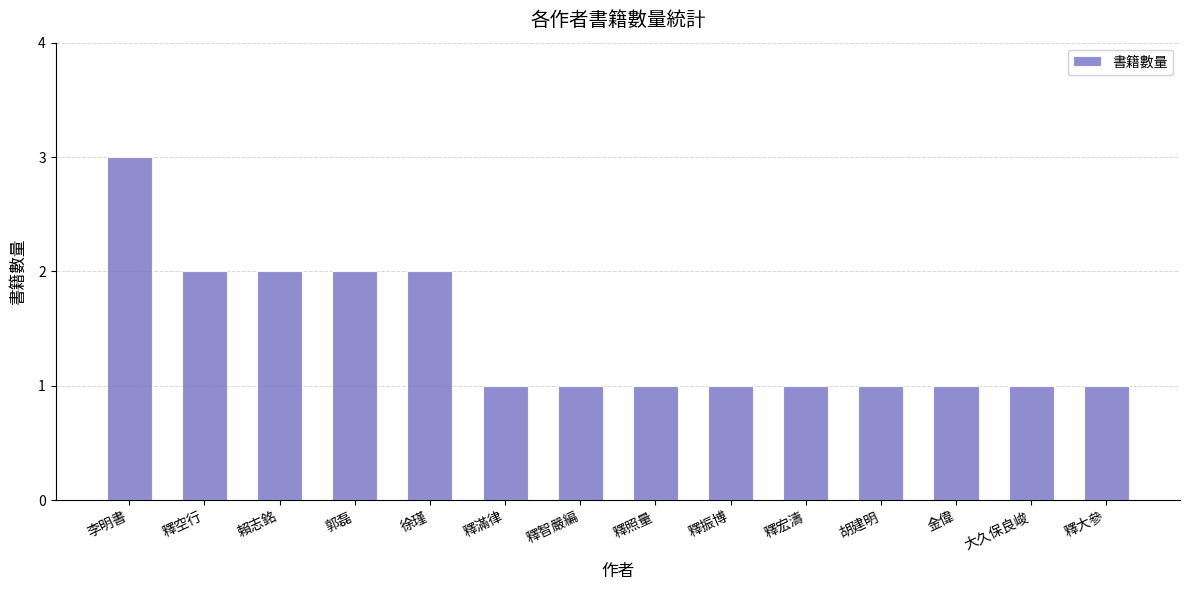

What is the label of the 2nd bar from the left?

釋空行